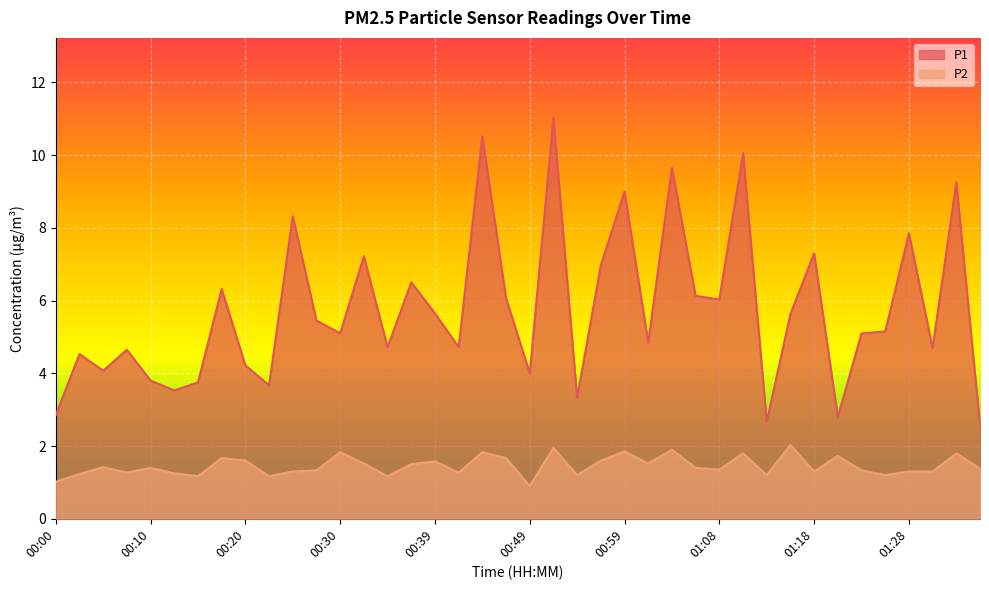

The value of P1 at 01:11 is 4.2. True or false?

False